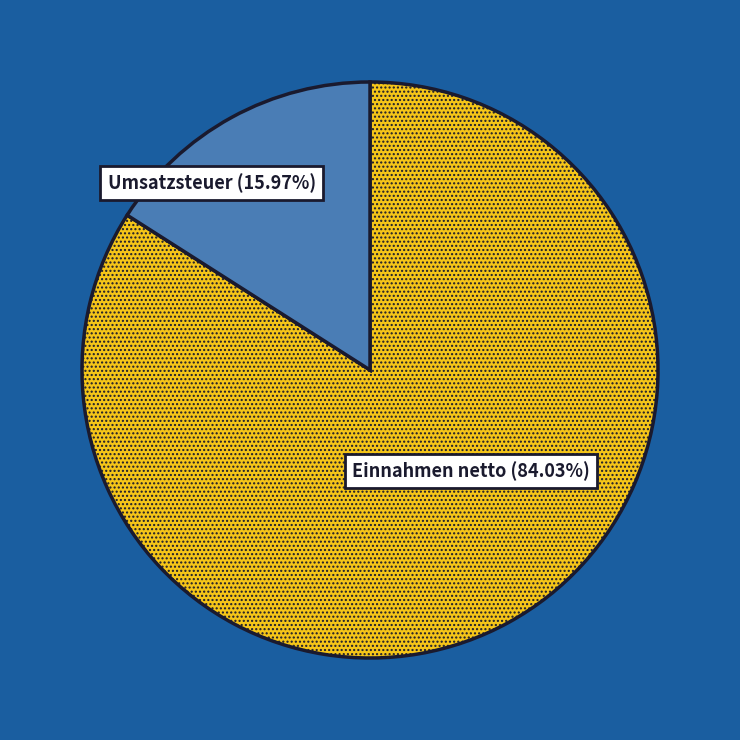

Between Einnahmen netto and Umsatzsteuer, which is larger?

Einnahmen netto